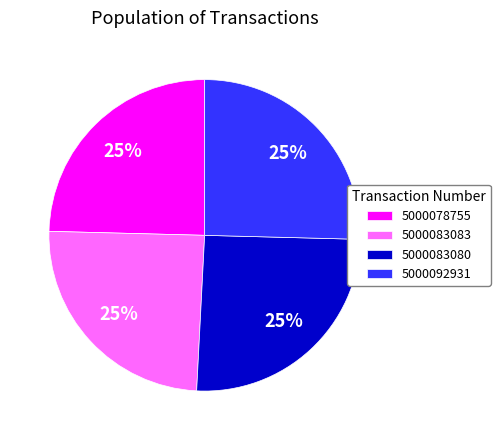

True or false: 5000083083 accounts for 25% of the total.

True